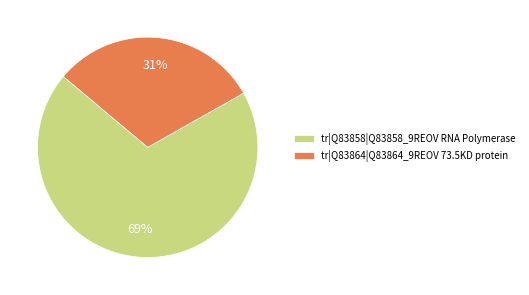

Which slice is the smallest?

tr|Q83864|Q83864_9REOV 73.5KD protein